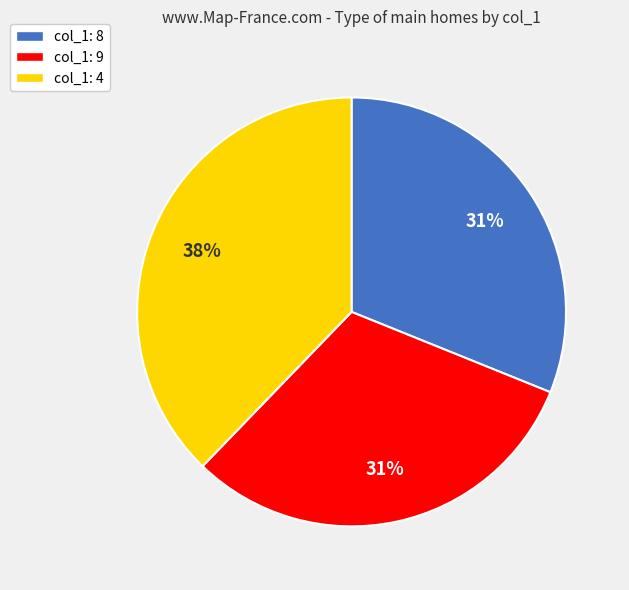

Approximately how many times larger is the value at col_1: 9 compared to col_1: 4?

0.8